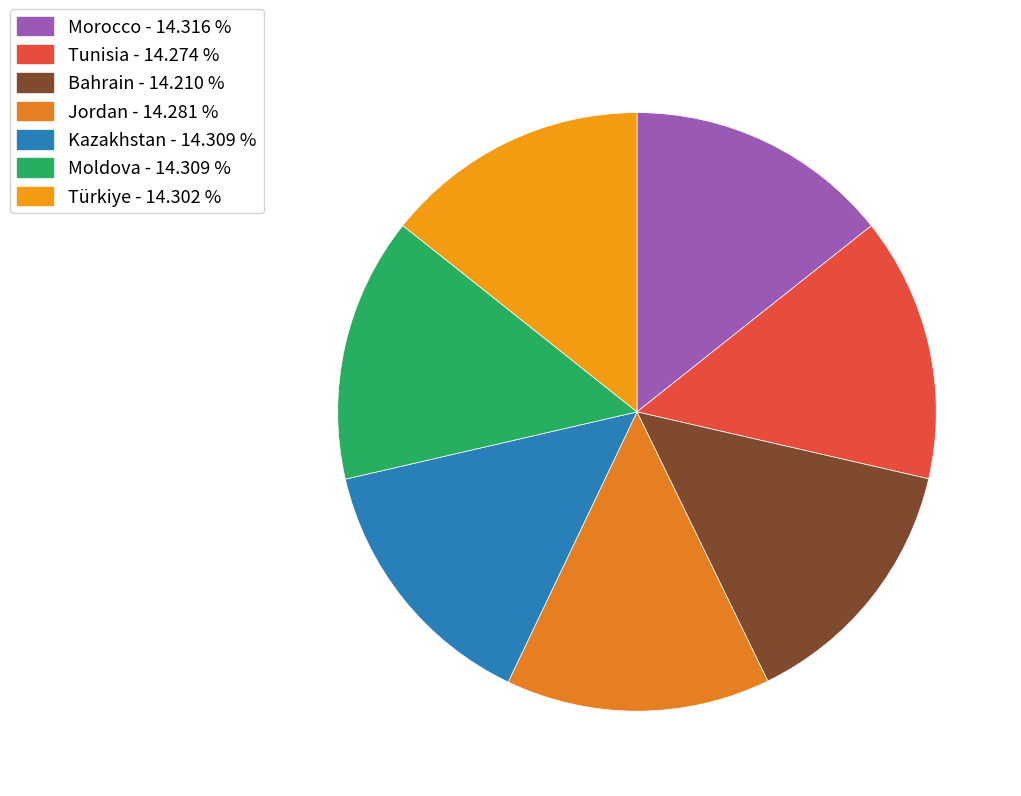

How many slices are in this pie chart?

7